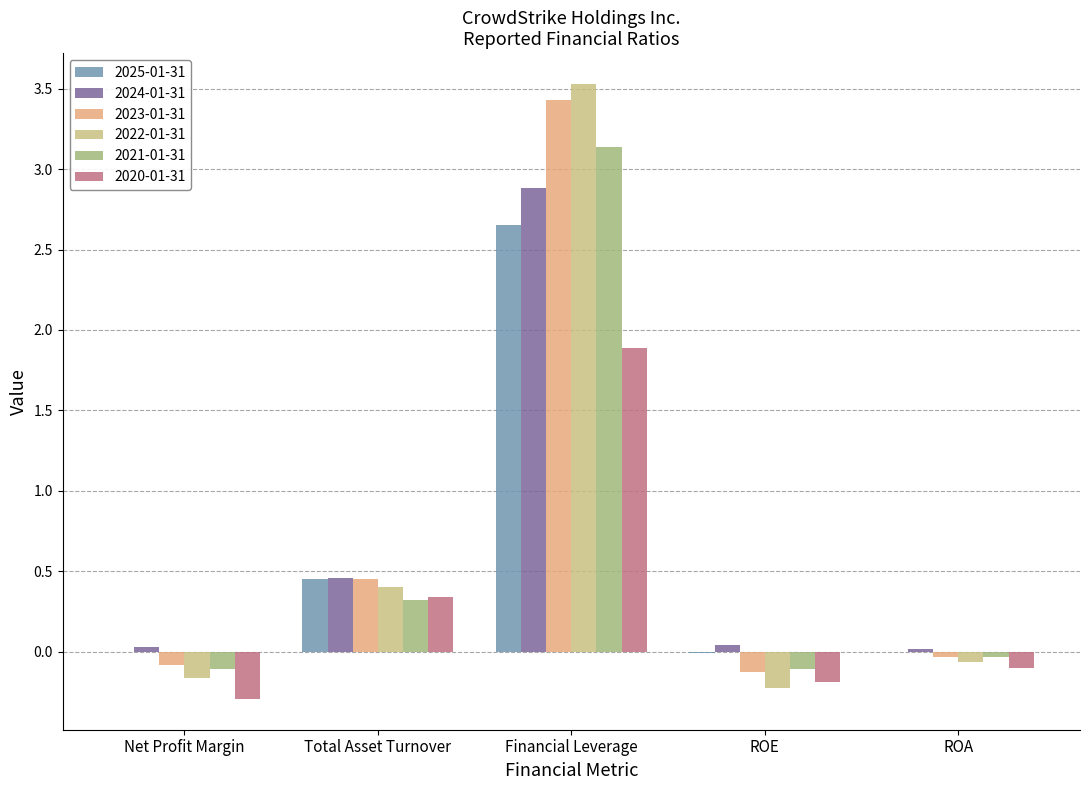

What is the spread (max minus min) of values at Total Asset Turnover?

0.1